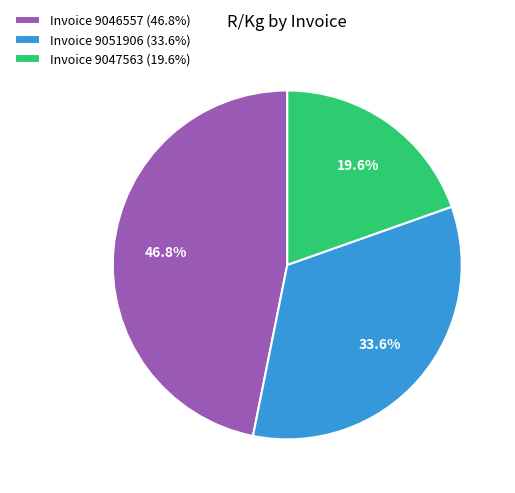

To the nearest percent, what percentage of the pie is Invoice 9047563?

20%